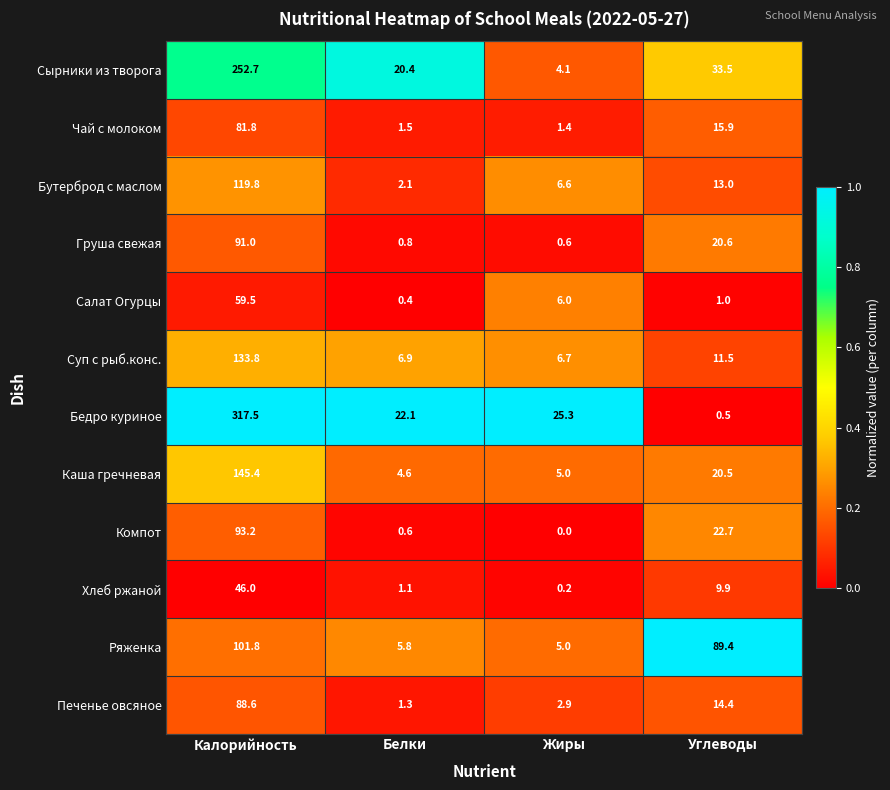

Is it true that Бедро куриное equals 0.5 at Углеводы?

True